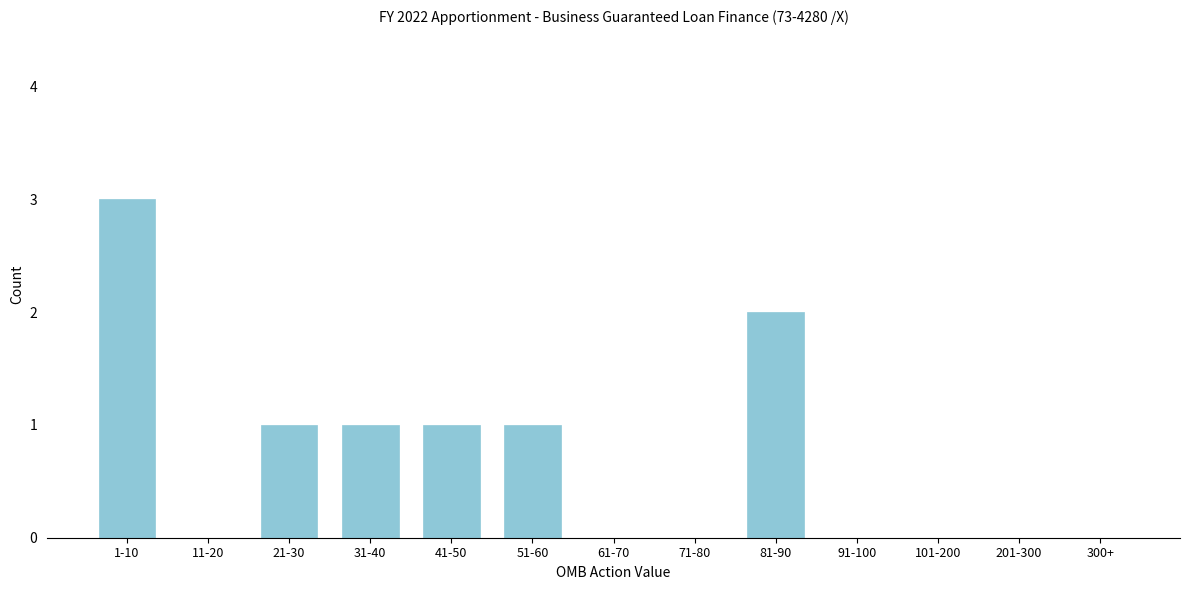

Reading right to left, extract all data points from this chart.

300+=0	201-300=0	101-200=0	91-100=0	81-90=2	71-80=0	61-70=0	51-60=1	41-50=1	31-40=1	21-30=1	11-20=0	1-10=3